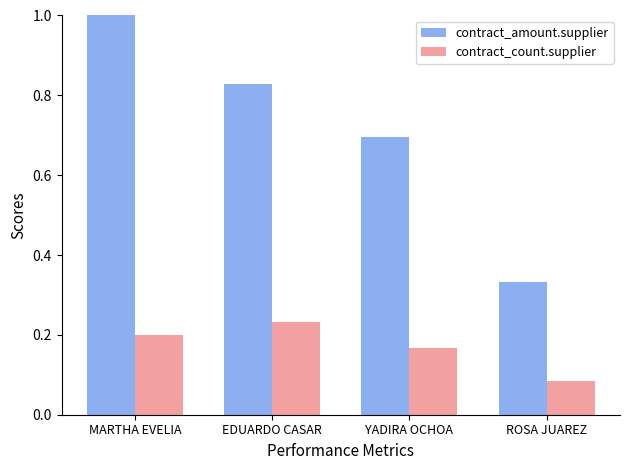

Where is contract_amount.supplier nearest to the value 0?

ROSA JUAREZ